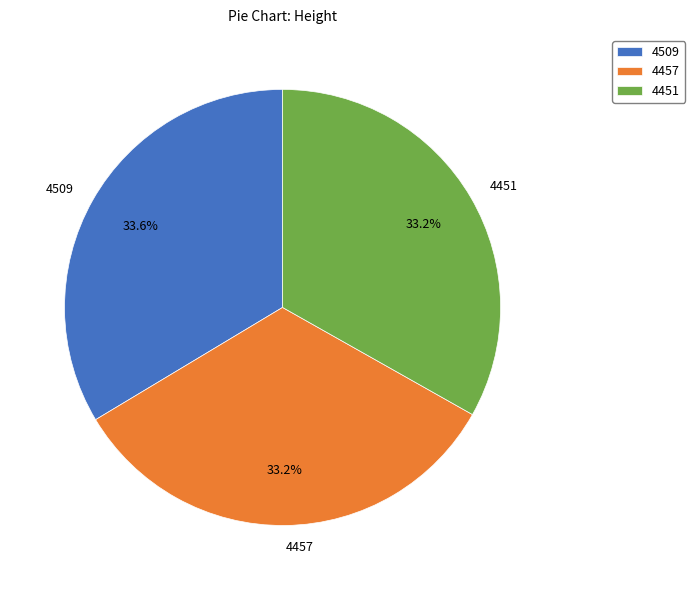

To the nearest percent, what percentage of the pie is 4451?

33%